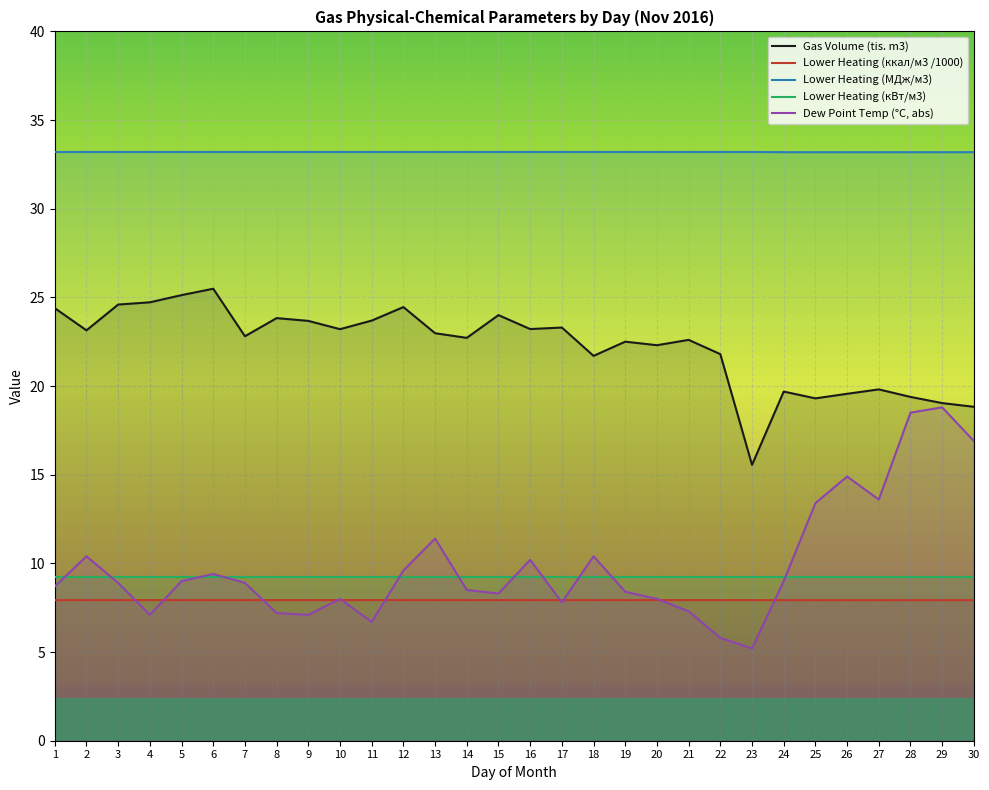

The value of Dew Point Temp (°C, abs) at 6 is 9.4. True or false?

True